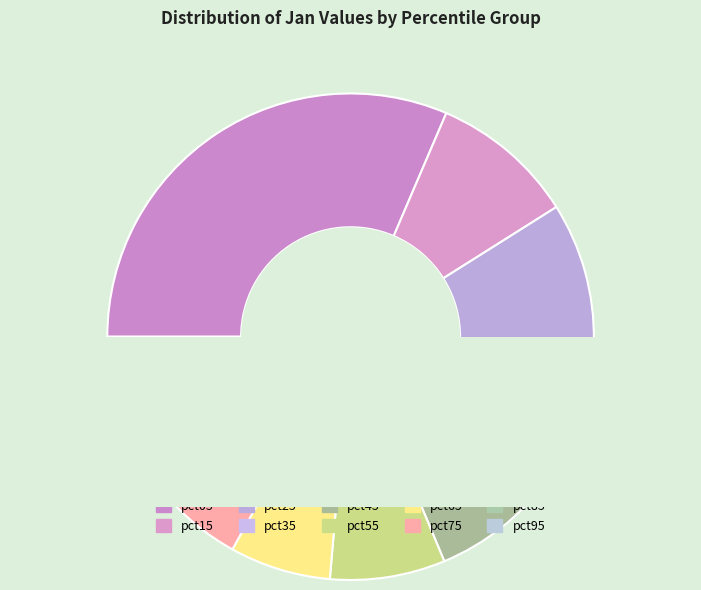

Is there any slice that represents more than half of the pie?

No